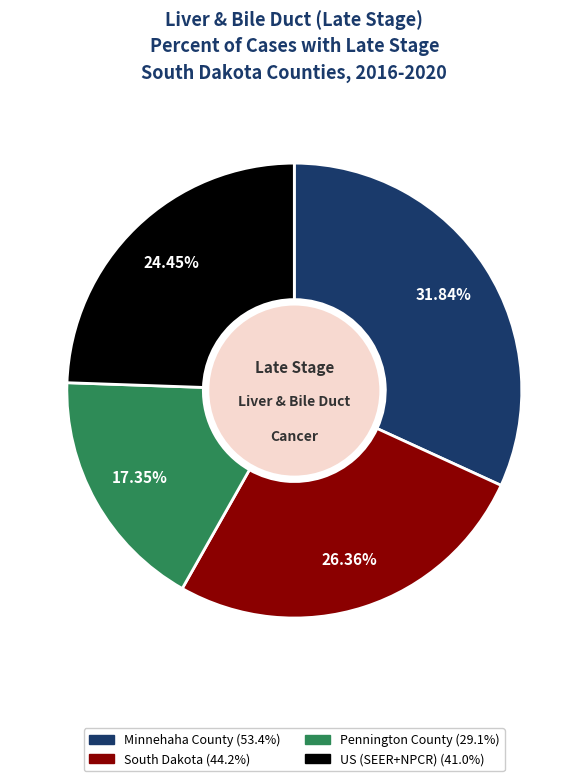

To the nearest percent, what is the difference between the Pennington County and Minnehaha County slice percentages?

14%